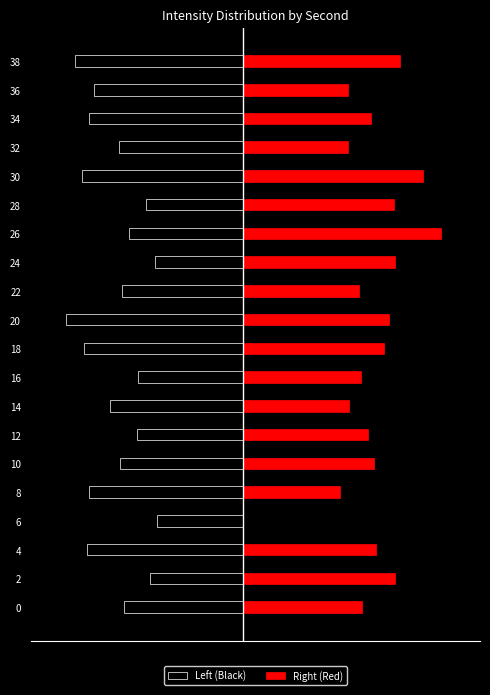

Which series has the largest total across all categories?

Right (Red)